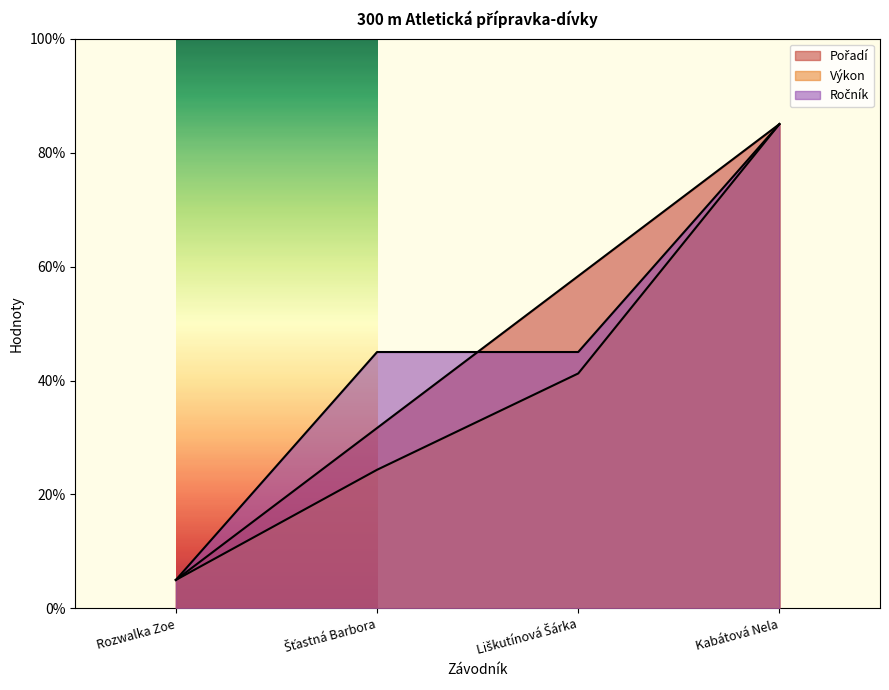

Which series has the largest total across all categories?

Pořadí